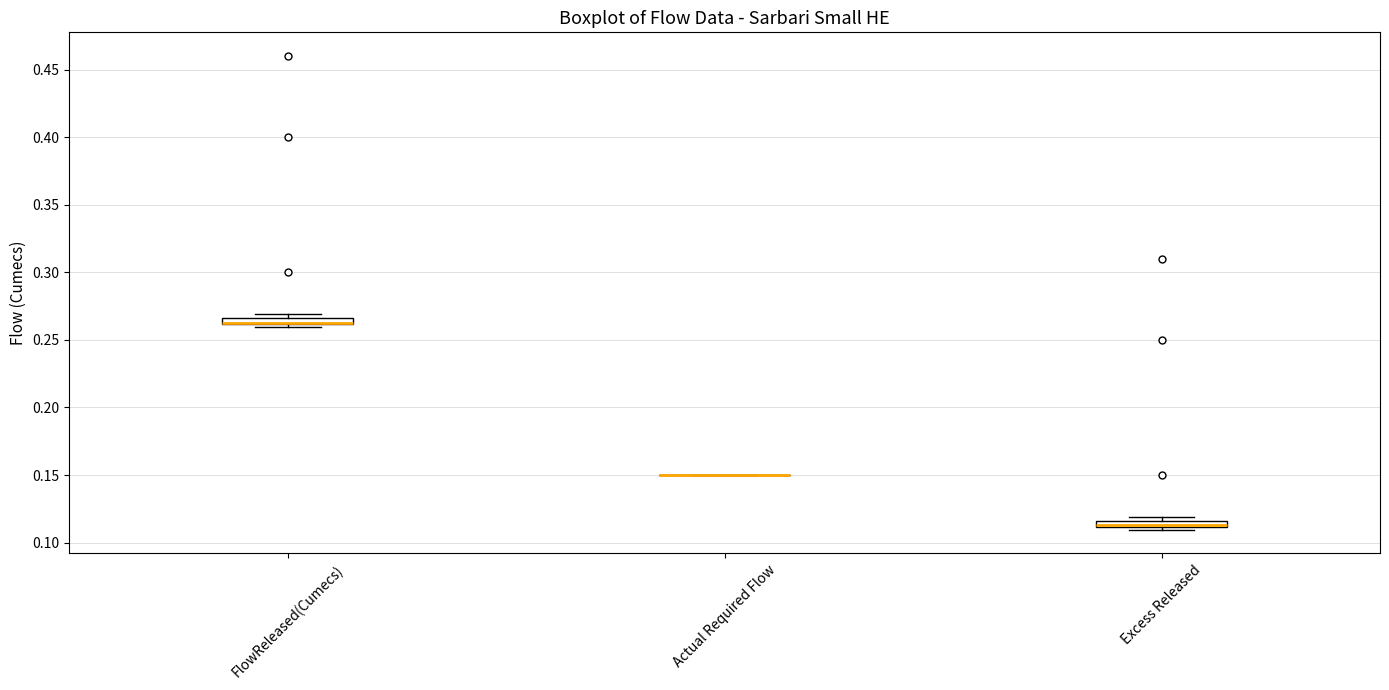

Where is the upper edge of the box for Excess Released on the y-axis? The values are not printed on the chart, so give them approximately, as read against the axis.

0.115